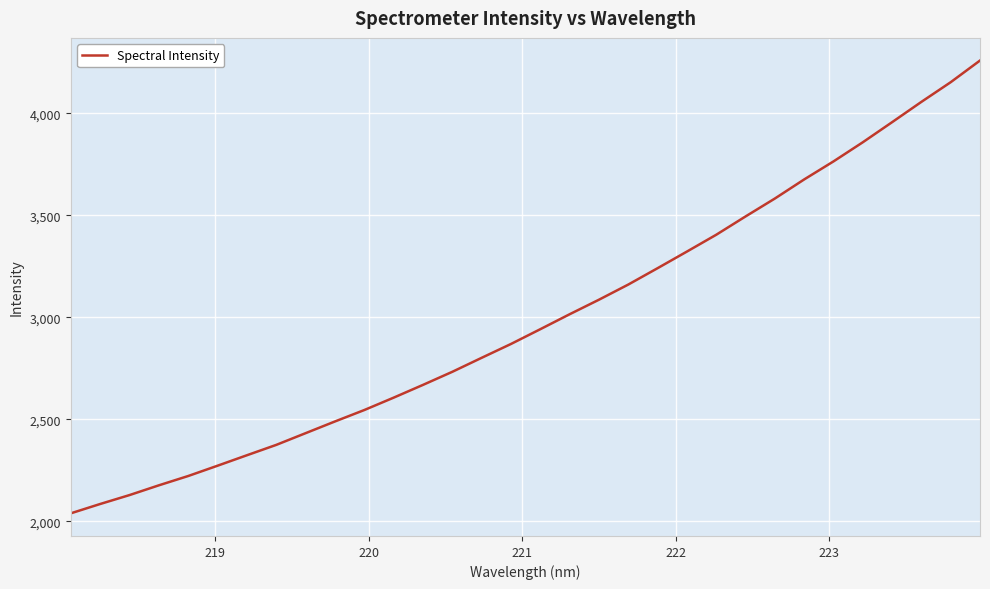

What is the difference between the maximum and minimum values?

2220.0